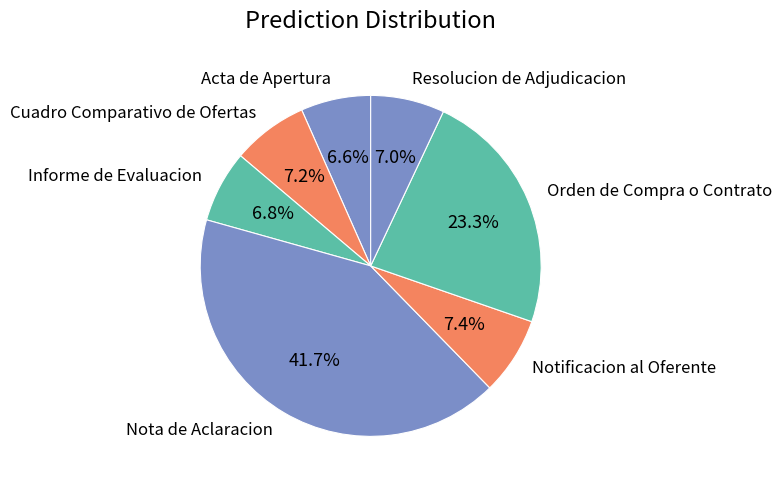

Is there a majority slice in this chart?

No